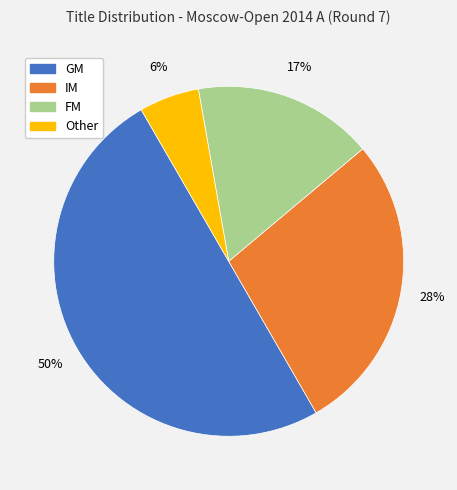

Rank the categories by value from lowest to highest.

Other, FM, IM, GM